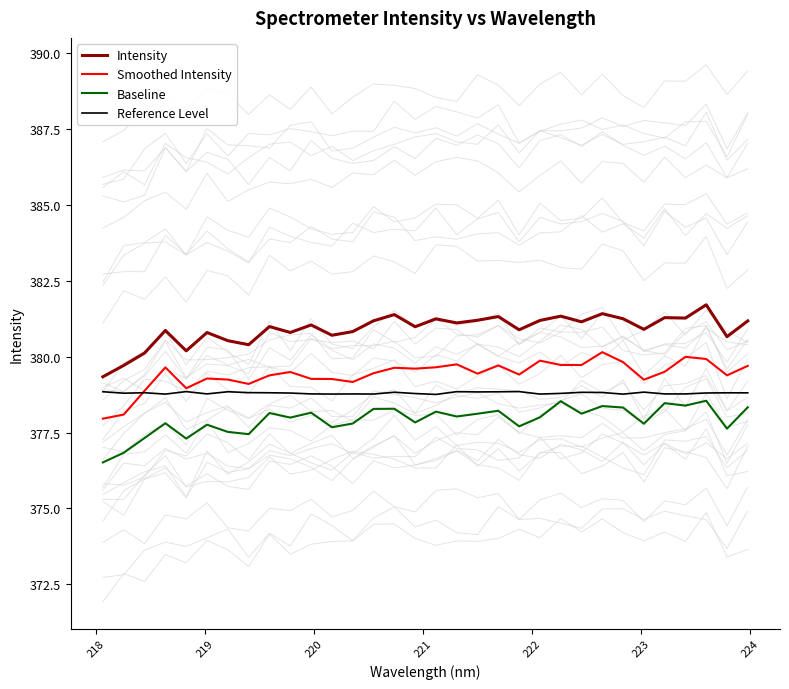

True or false: Intensity and Baseline intersect in this chart.

False